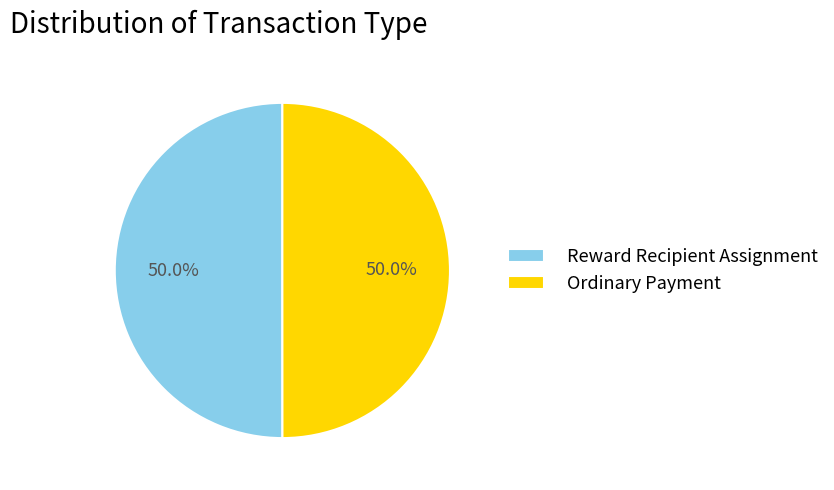

What is the total percentage of Ordinary Payment and Reward Recipient Assignment?

100.0%